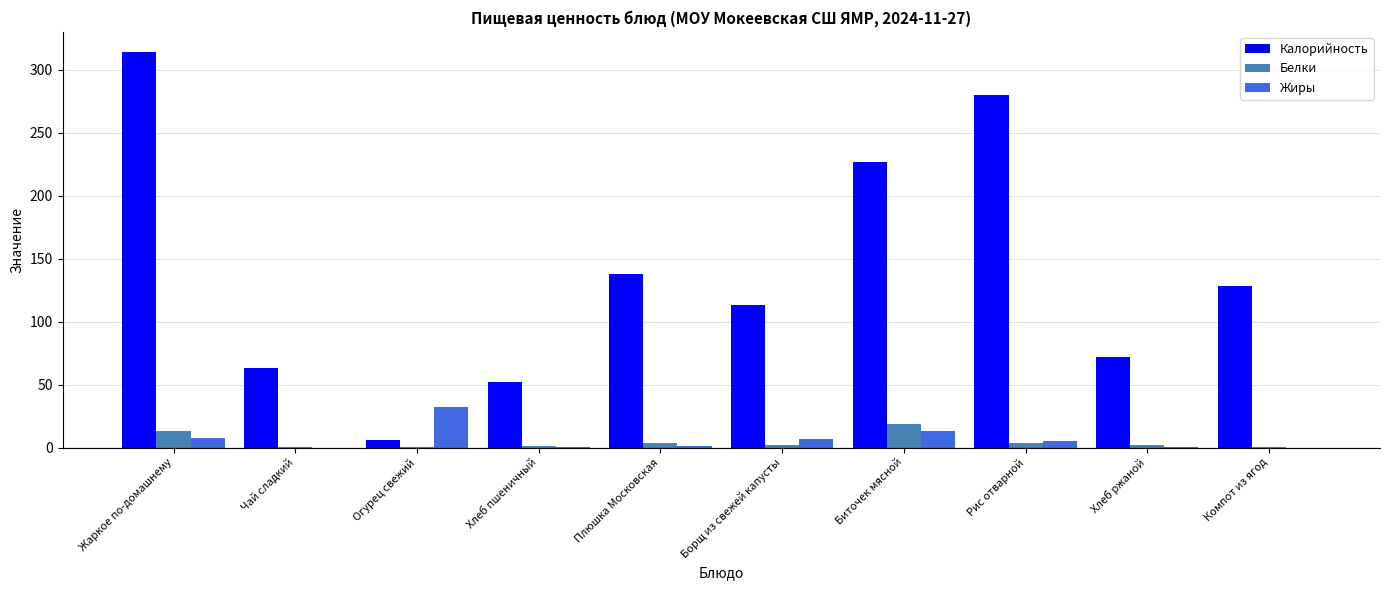

What is the maximum value for Белки?

18.7